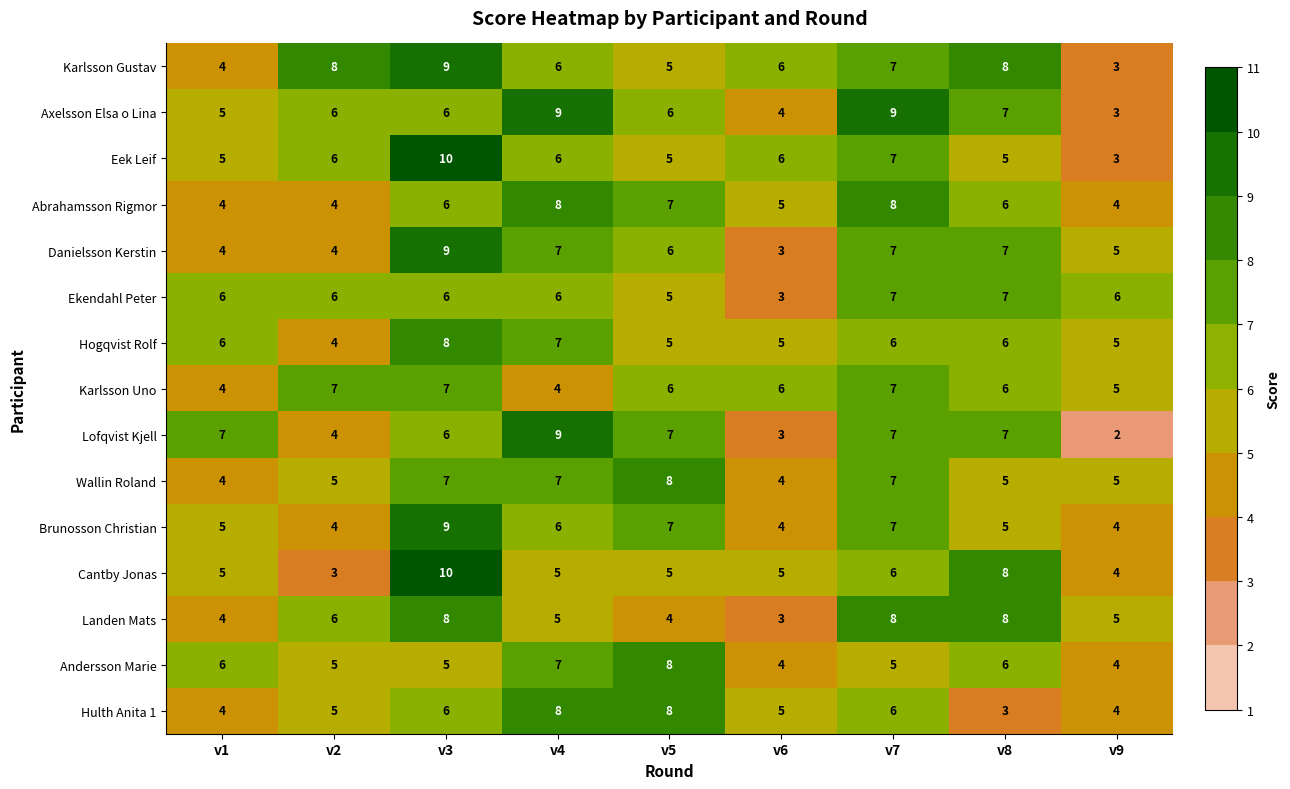

What is the maximum value shown in the chart?

10